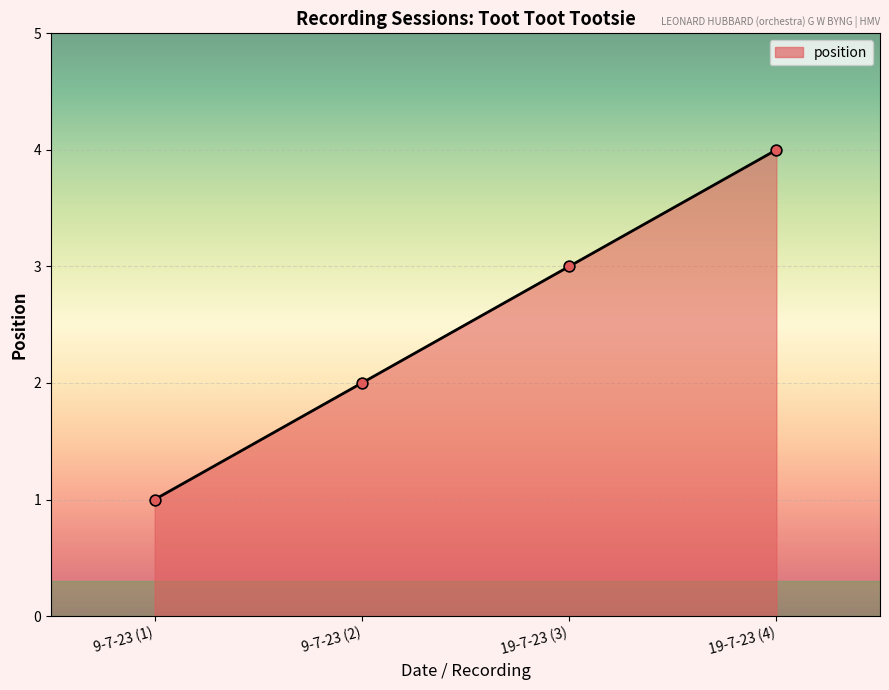

What is the change in value from 9-7-23 (2) to 19-7-23 (4)?

+2